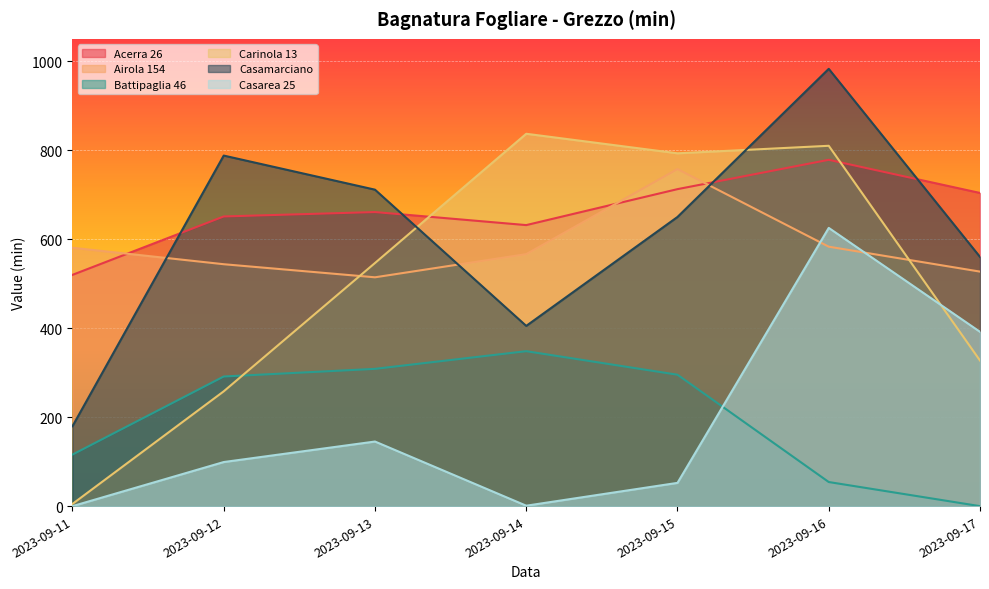

At which label does Casamarciano reach its minimum?

2023-09-11